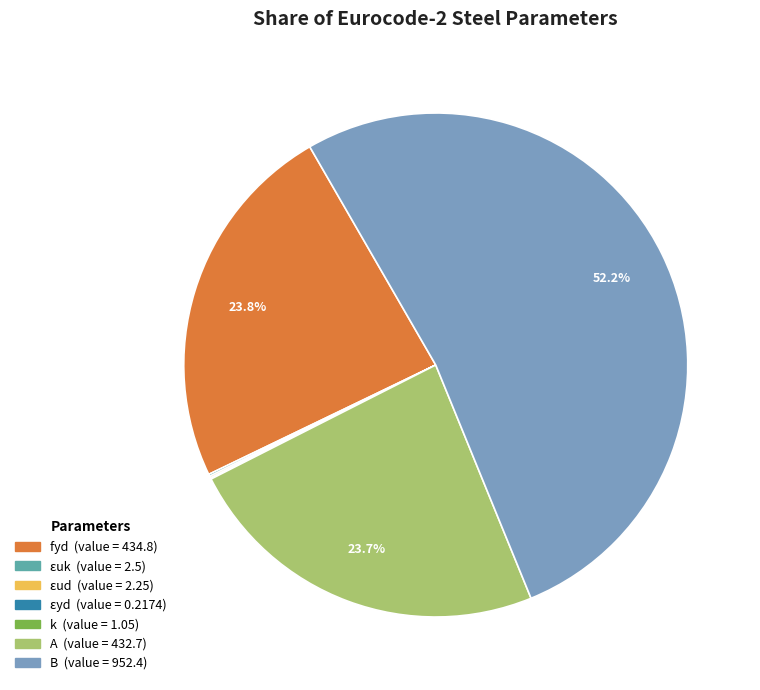

Combined, what portion of the pie is B (value = 952.4) and A (value = 432.7)?

75.9%